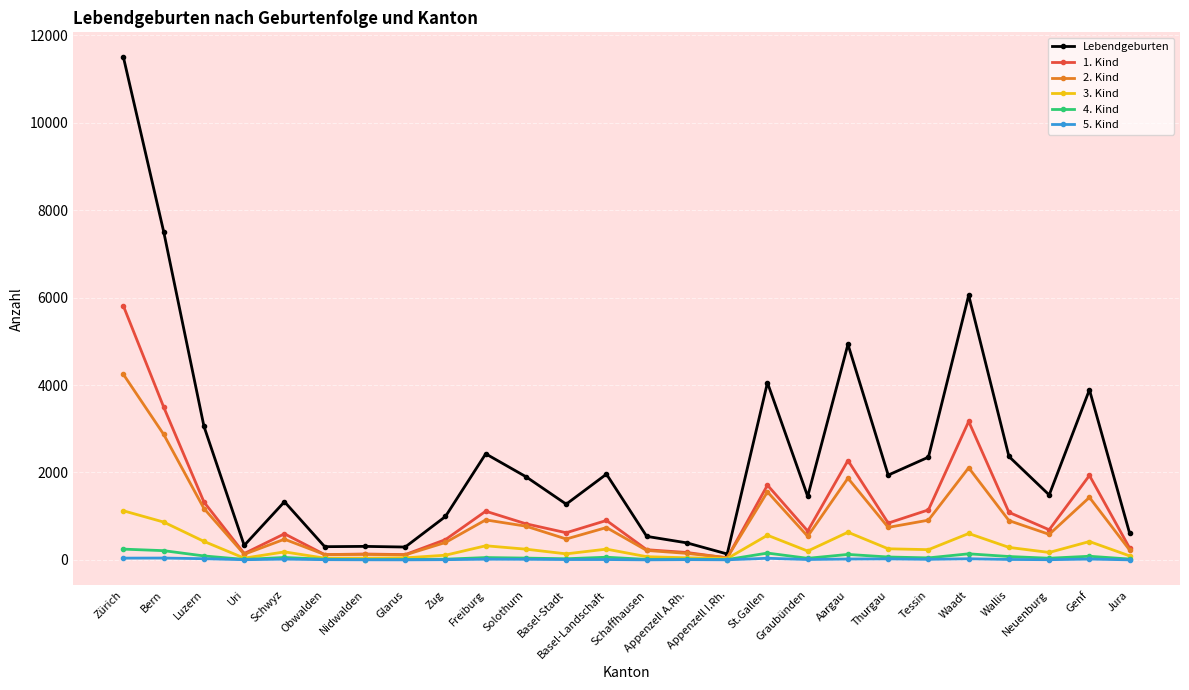

At how many categories does at least one series exceed 7752?

1